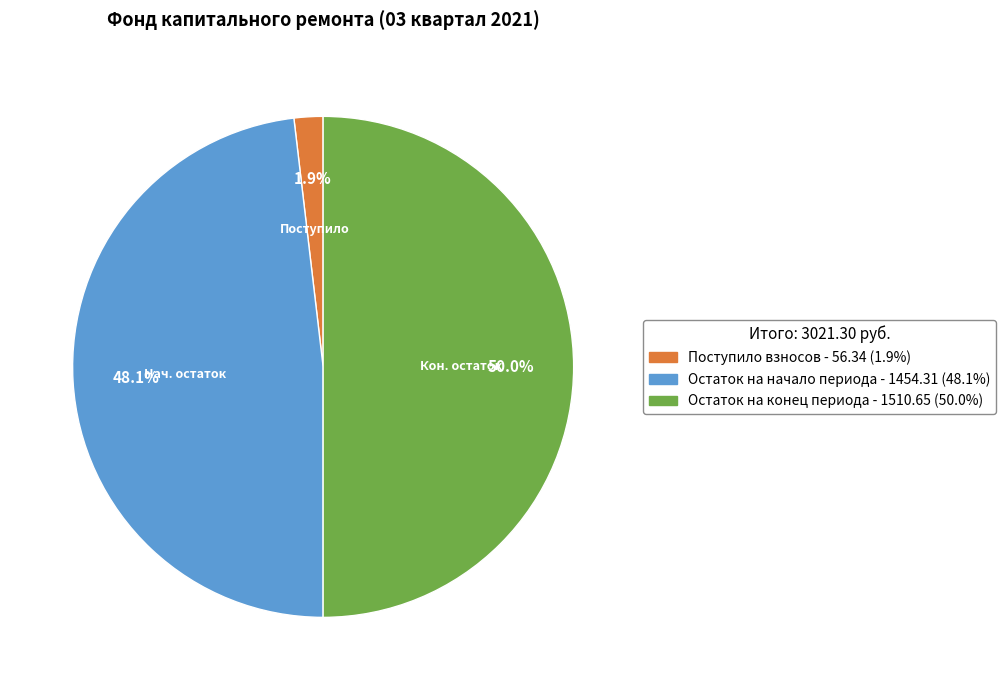

Count the number of slices in the pie.

3